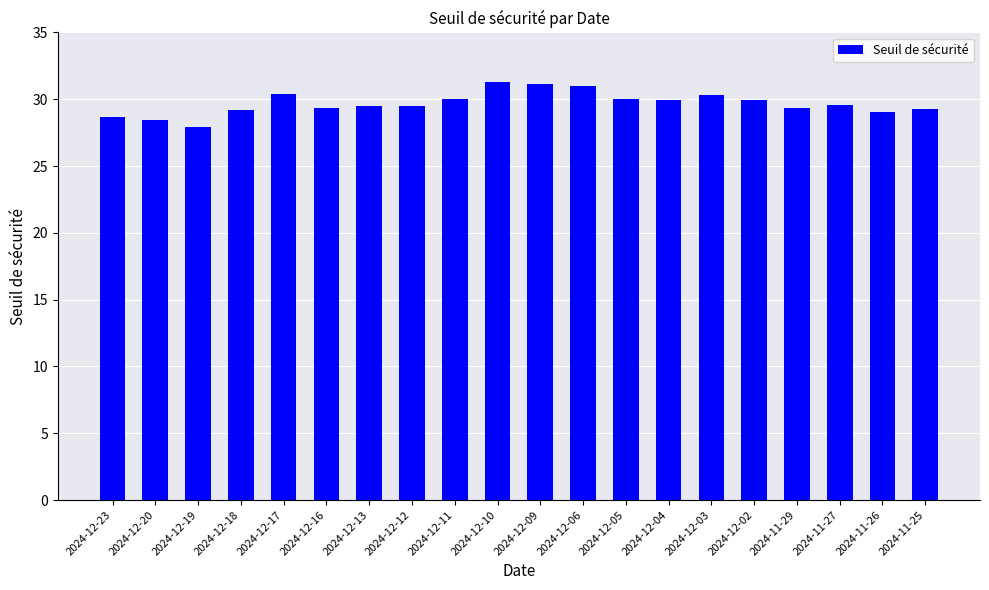

What is the minimum value shown in the chart?

27.9